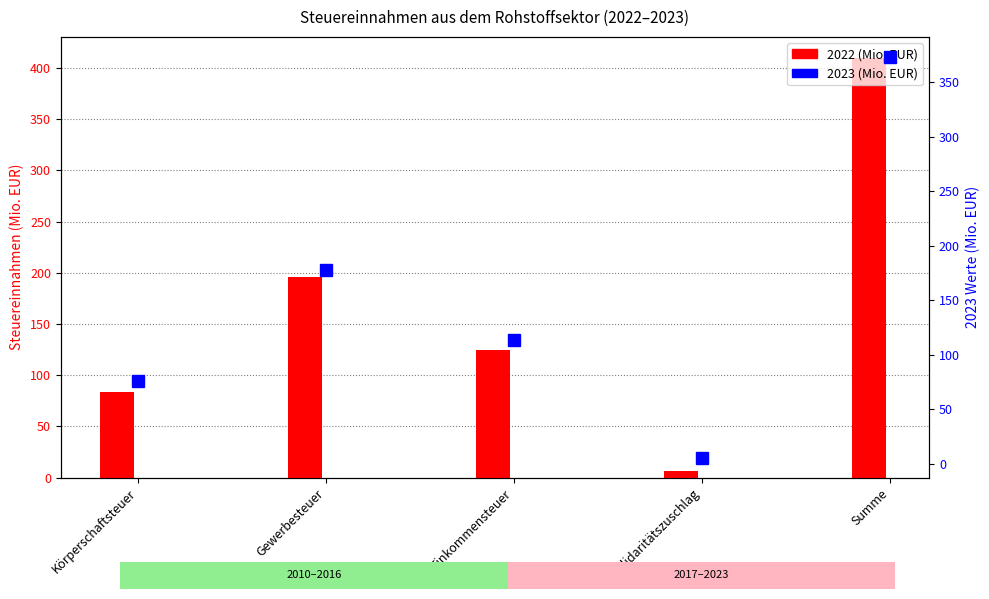

How many groups of bars are there?

5